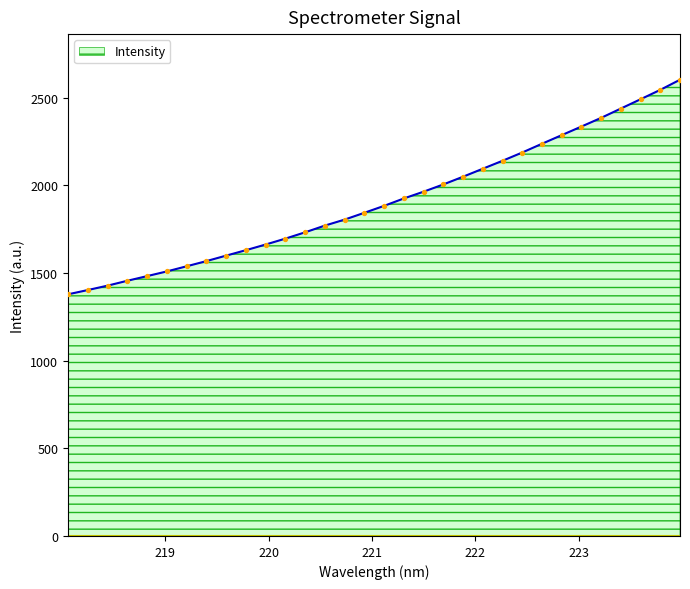

What is the greatest value displayed?

2603.2